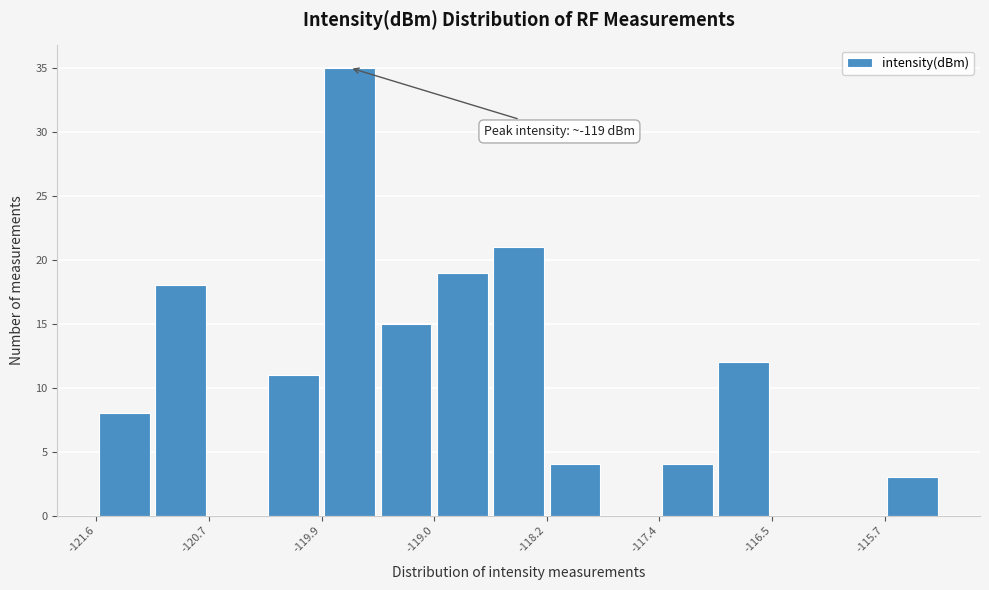

Which range on the x-axis has the tallest bar?

-119.9 to -119.5